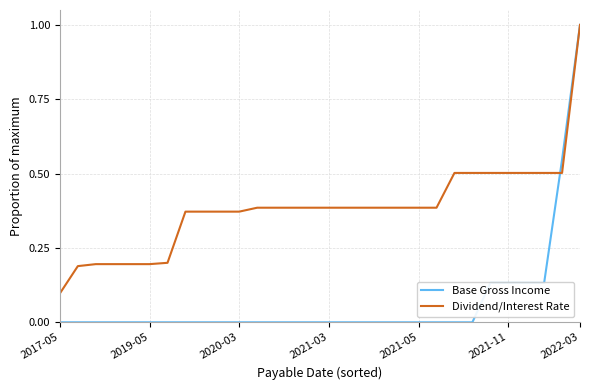

True or false: Base Gross Income and Dividend/Interest Rate cross at least once.

True